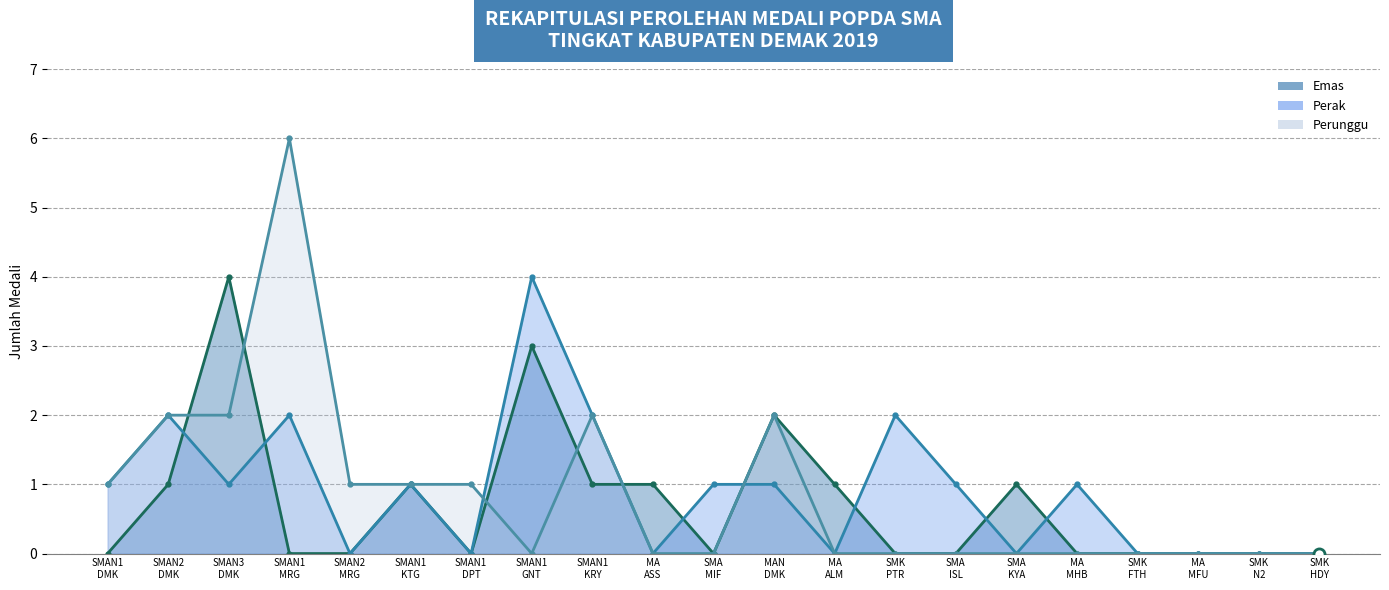

Which series has the largest total across all categories?

Perak